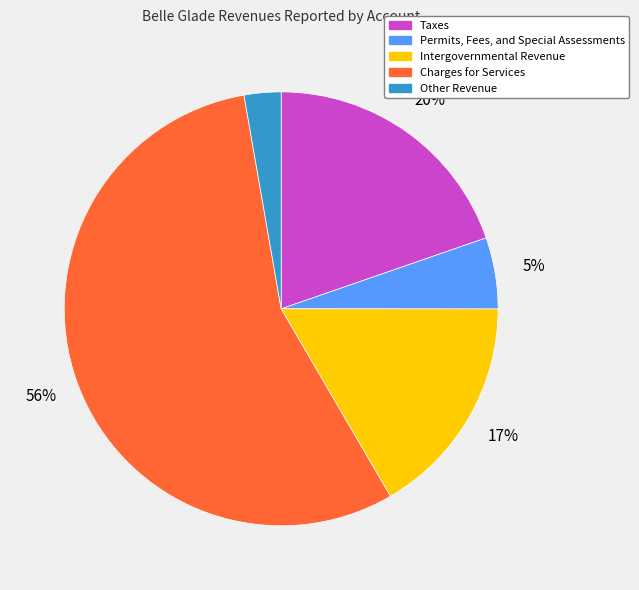

What is the smallest slice in the pie chart?

Other Revenue